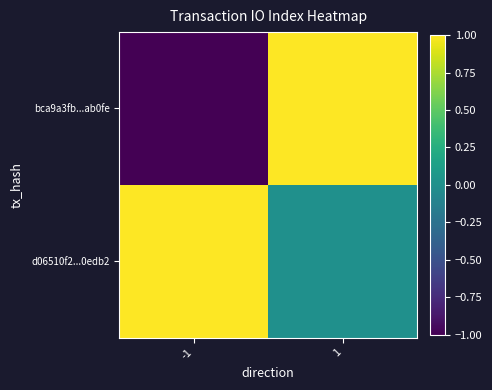

What is the minimum value shown in the chart?

-1